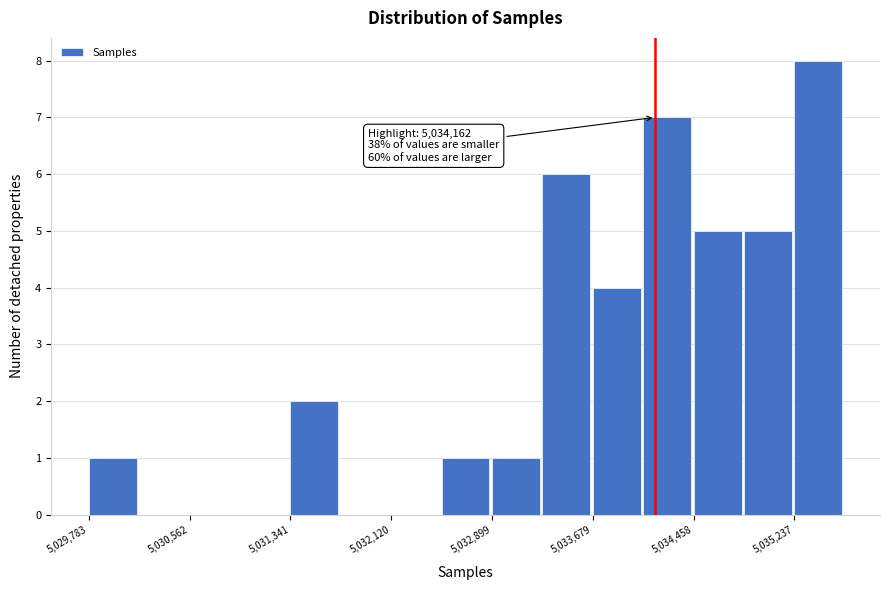

Read against the x-axis, roughly where is the centre of the tallest bar?

5035400